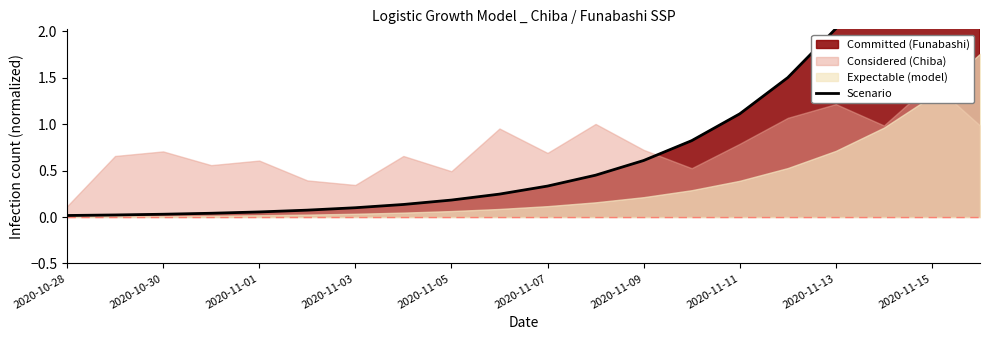

True or false: there are more than 0 points higher than both neighbors.

False